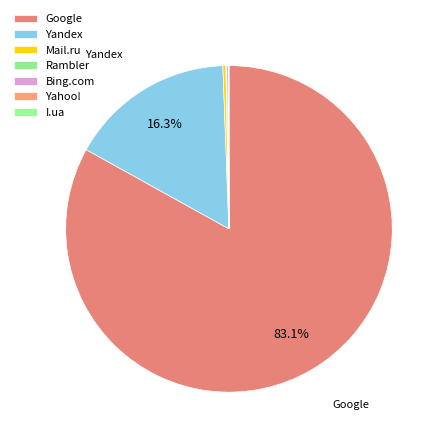

The Mail.ru slice represents 0% of the pie. True or false?

True